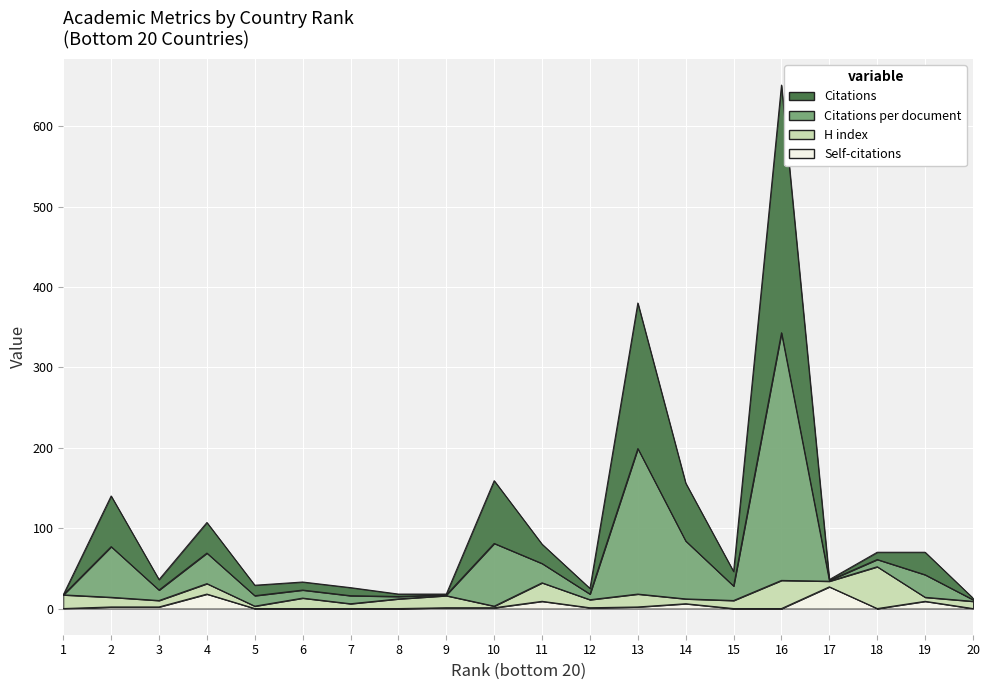

At which category is the sum across all series the highest?

16